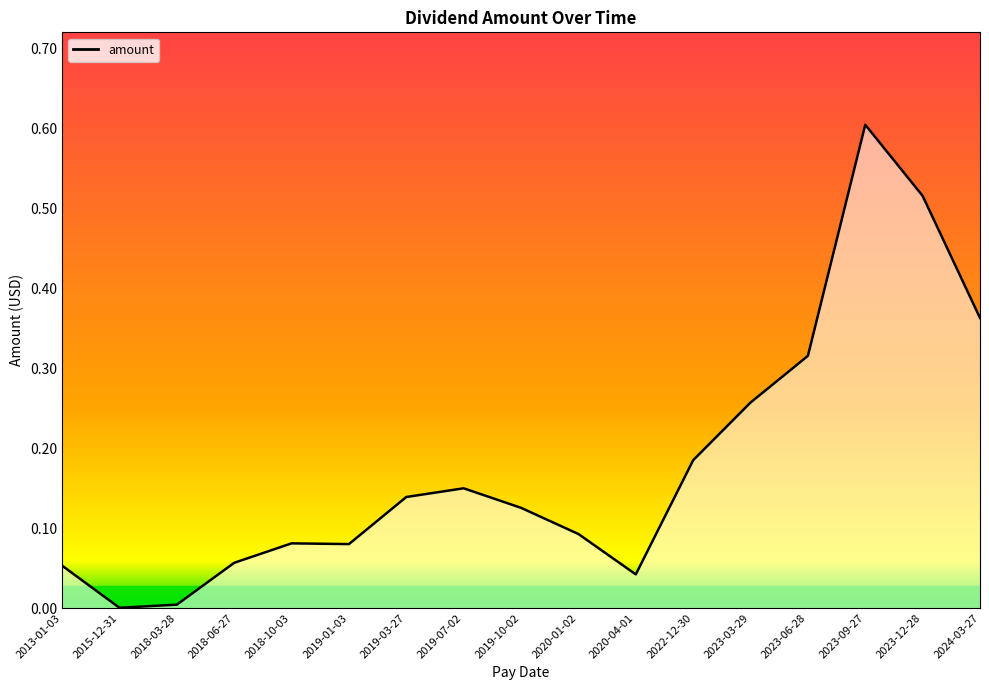

What is the change in value from 2018-06-27 to 2019-10-02?

+0.1